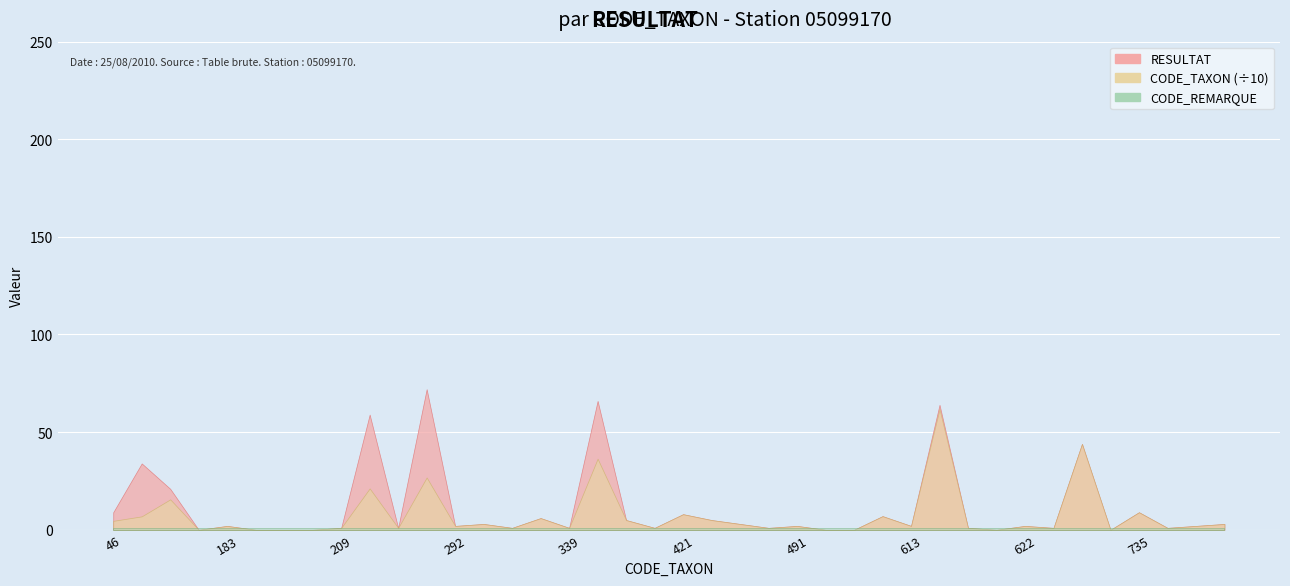

True or false: CODE_REMARQUE and CODE_TAXON cross at least once.

False